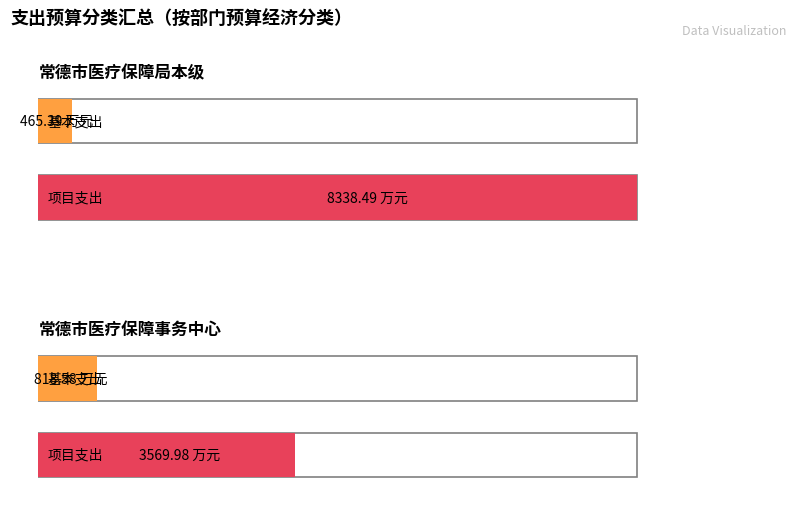

What is the difference between the 基本支出 values at 常德市医疗保障事务中心 and 常德市医疗保障局本级?

353.2